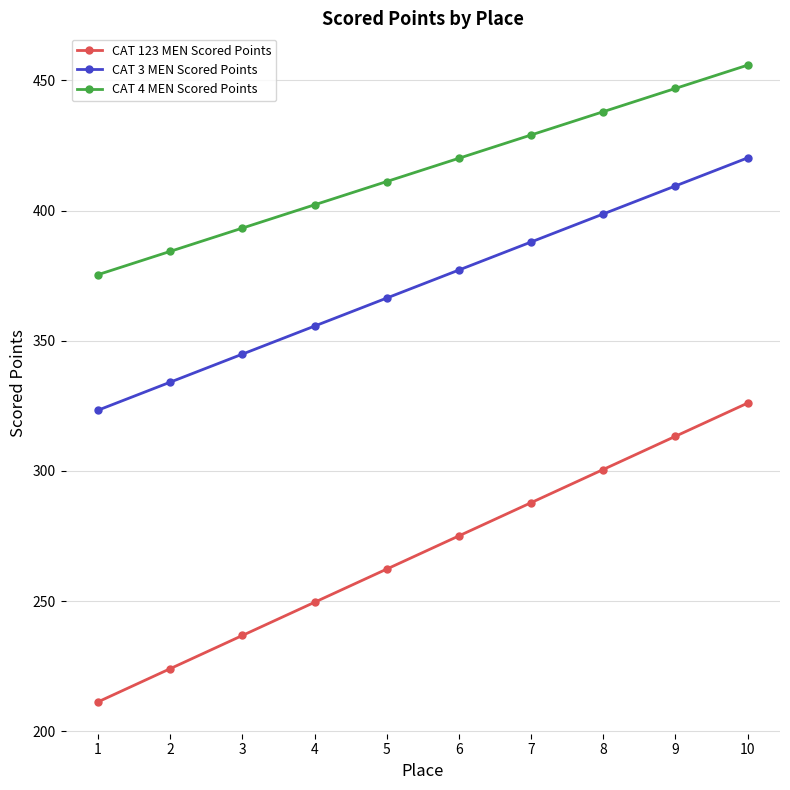

Rank the categories by CAT 123 MEN Scored Points value from highest to lowest.

10, 9, 8, 7, 6, 5, 4, 3, 2, 1